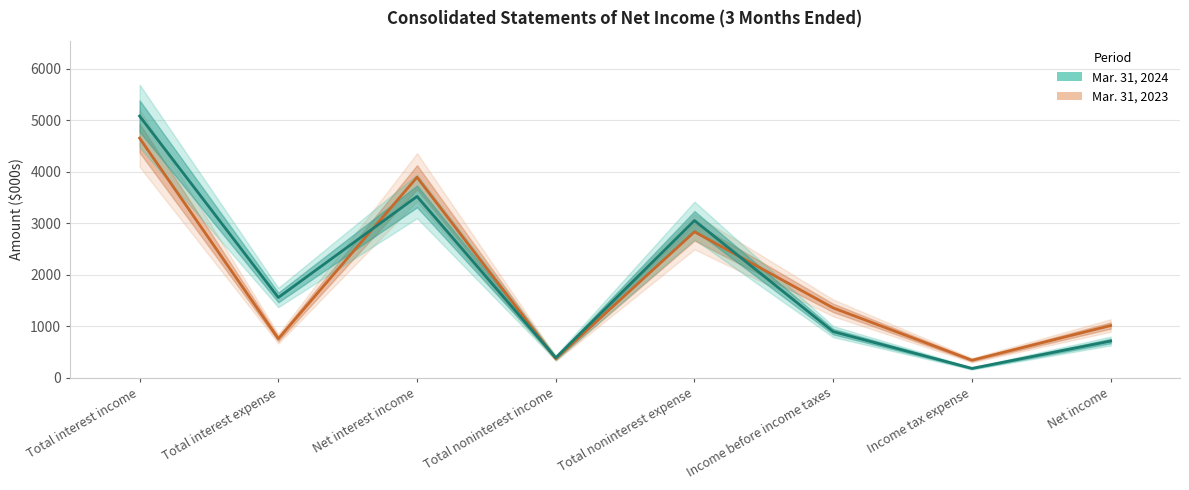

Which series has the largest total across all categories?

Mar. 31, 2024